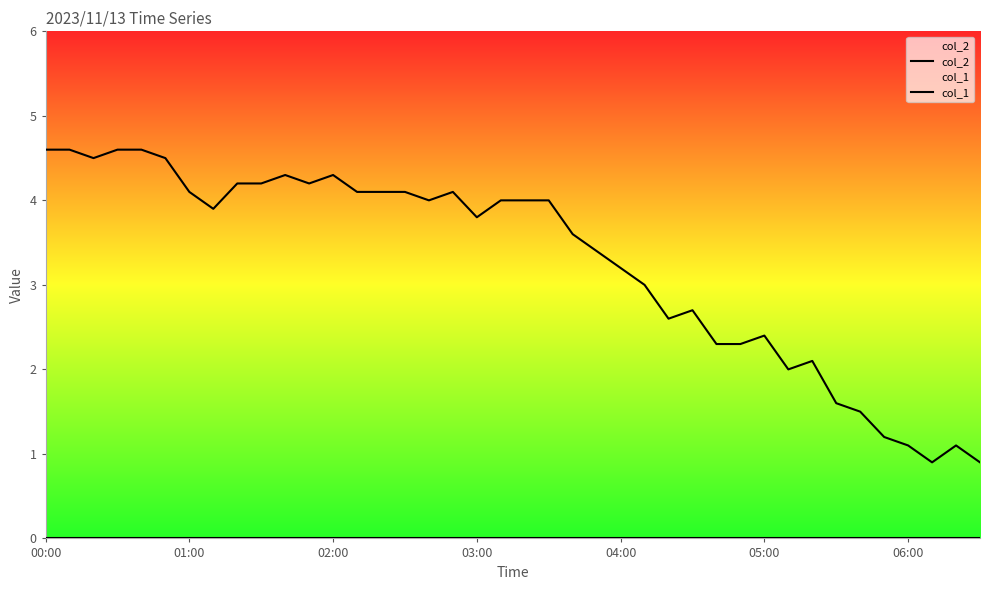

Between 14 and 30, which series saw the biggest shift?

col_2